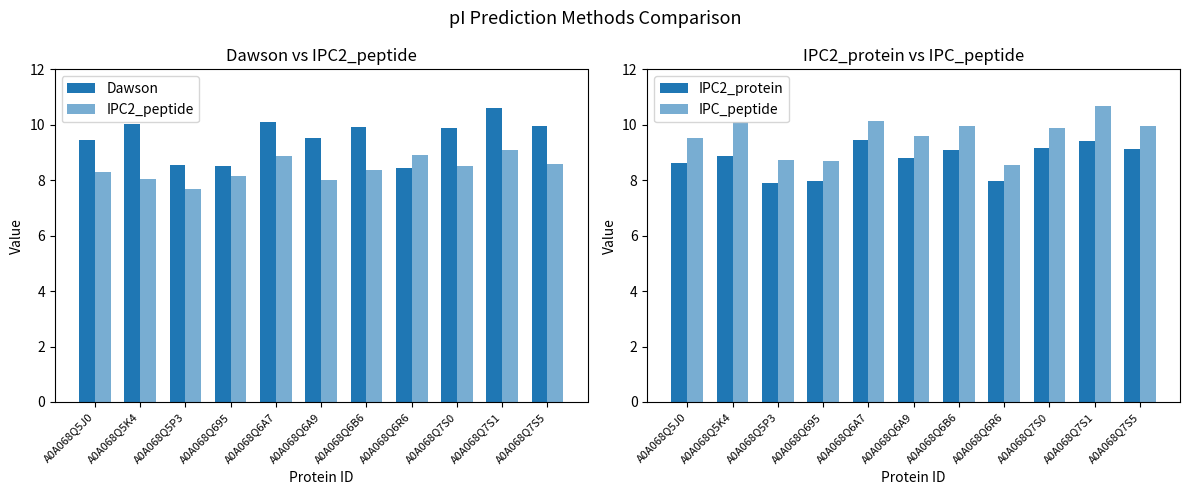

Reading right to left, what are all the values shown in this chart?

Dawson: 9.9	10.6	9.9	8.4	9.9	9.5	10.1	8.5	8.6	10.0	9.4
IPC2_peptide: 8.6	9.1	8.5	8.9	8.4	8.0	8.9	8.2	7.7	8.1	8.3
IPC2_protein: 9.1	9.4	9.2	8.0	9.1	8.8	9.4	8.0	7.9	8.9	8.6
IPC_peptide: 10.0	10.7	9.9	8.6	10.0	9.6	10.1	8.7	8.7	10.1	9.5